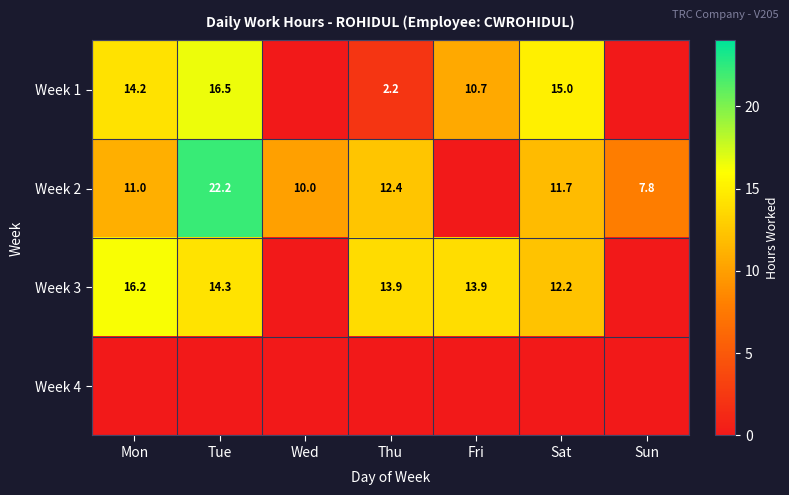

How many series are shown in this chart?

4